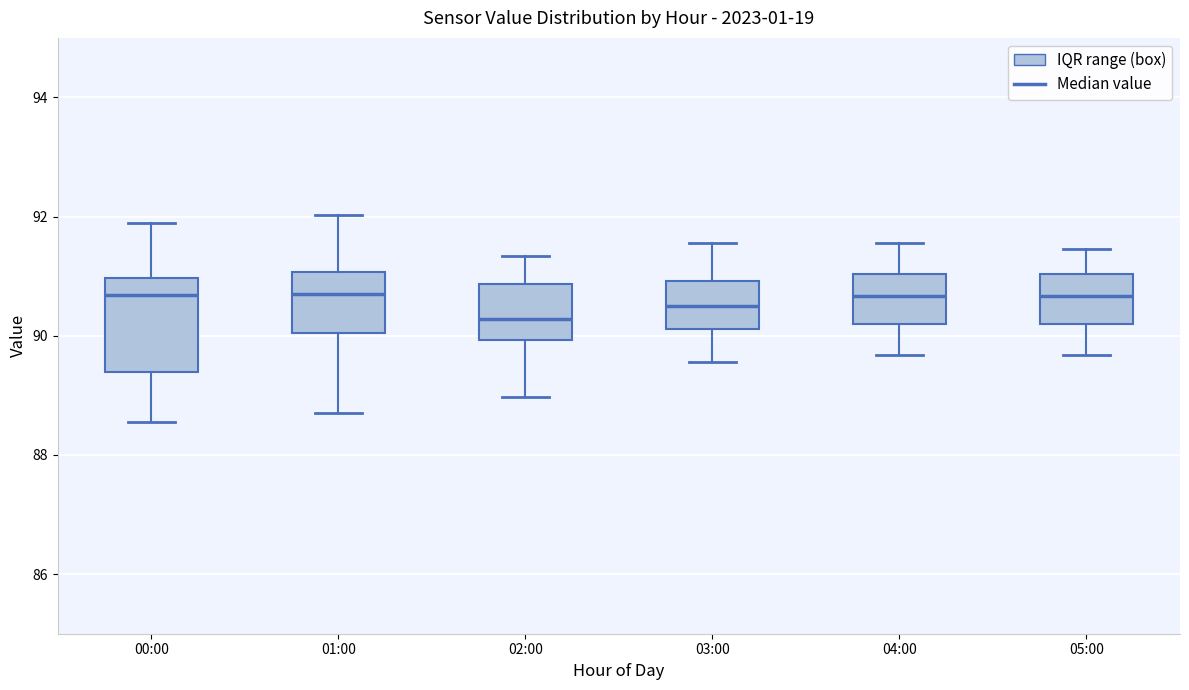

Reading left to right, transcribe this box plot: for each box, give where its median line is, the range the box spans, and where its two whiskers end, as read against the y-axis. The values are not printed on the chart, so give them approximately, as read against the axis.

00:00: median 90.6, box 89.4 to 91.0, whiskers 88.6 to 92.0
01:00: median 90.6, box 90.0 to 91.0, whiskers 88.8 to 92.0
02:00: median 90.2, box 90.0 to 90.8, whiskers 89.0 to 91.4
03:00: median 90.6, box 90.2 to 91.0, whiskers 89.6 to 91.6
04:00: median 90.6, box 90.2 to 91.0, whiskers 89.6 to 91.6
05:00: median 90.6, box 90.2 to 91.0, whiskers 89.6 to 91.4